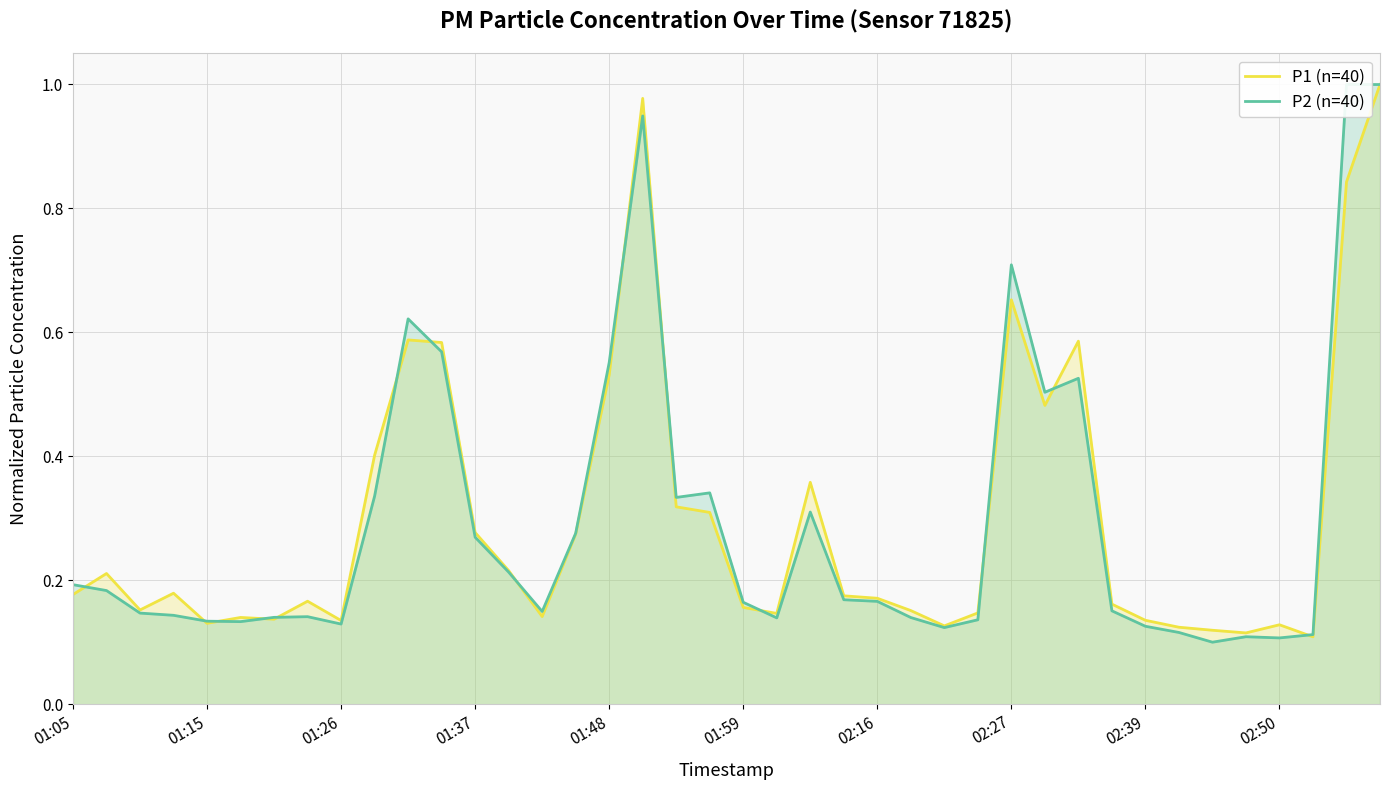

Which series has the largest total across all categories?

P1 (n=40)